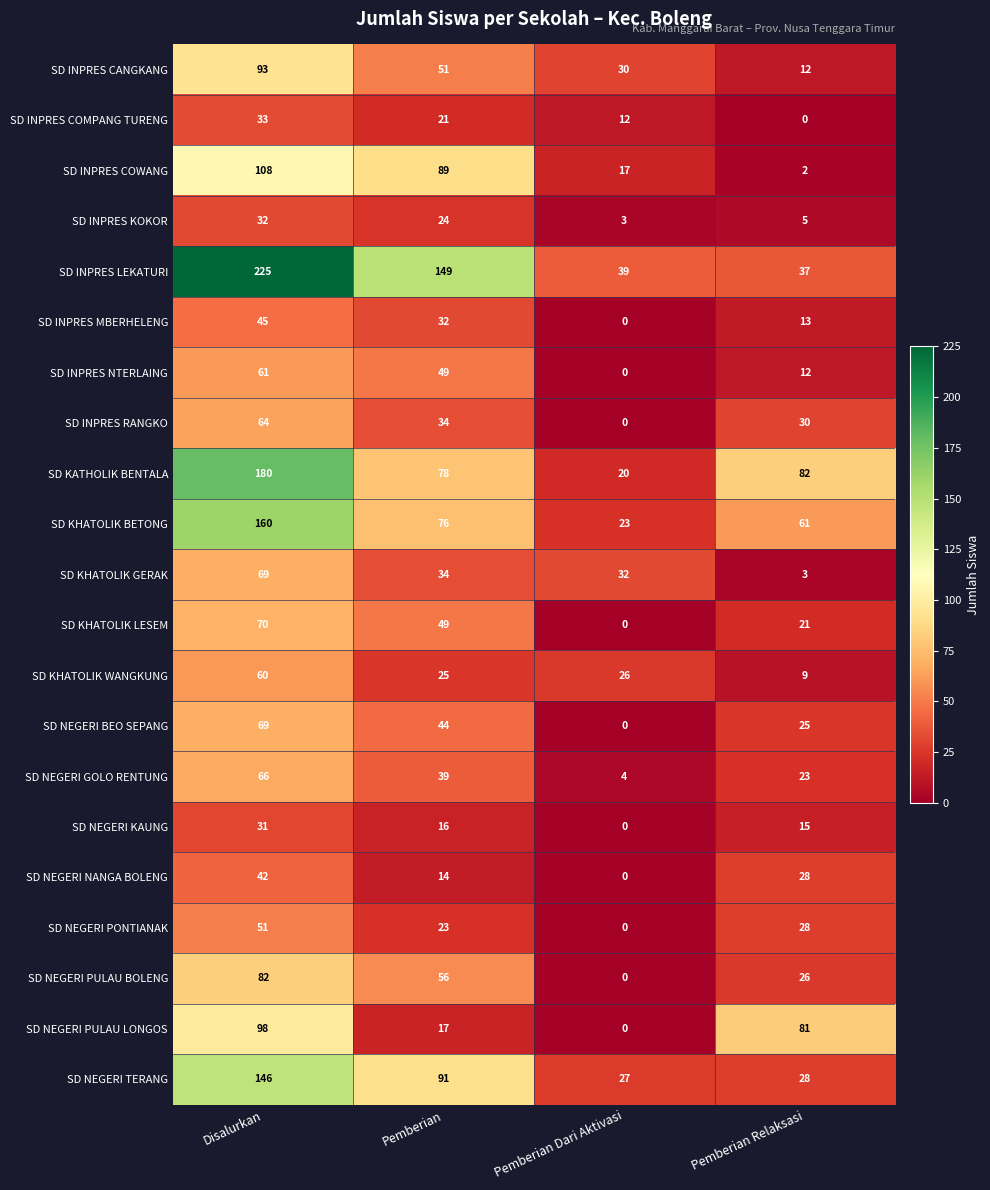

Rank the categories by SD NEGERI BEO SEPANG value from highest to lowest.

Disalurkan, Pemberian, Pemberian Relaksasi, Pemberian Dari Aktivasi